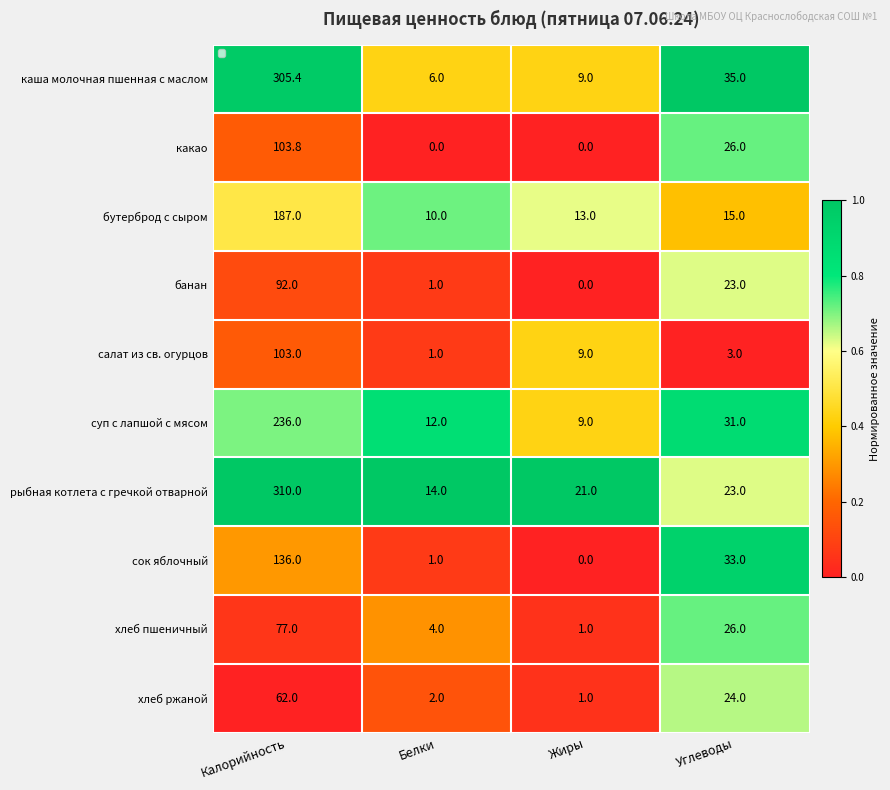

How many series are shown in this chart?

10